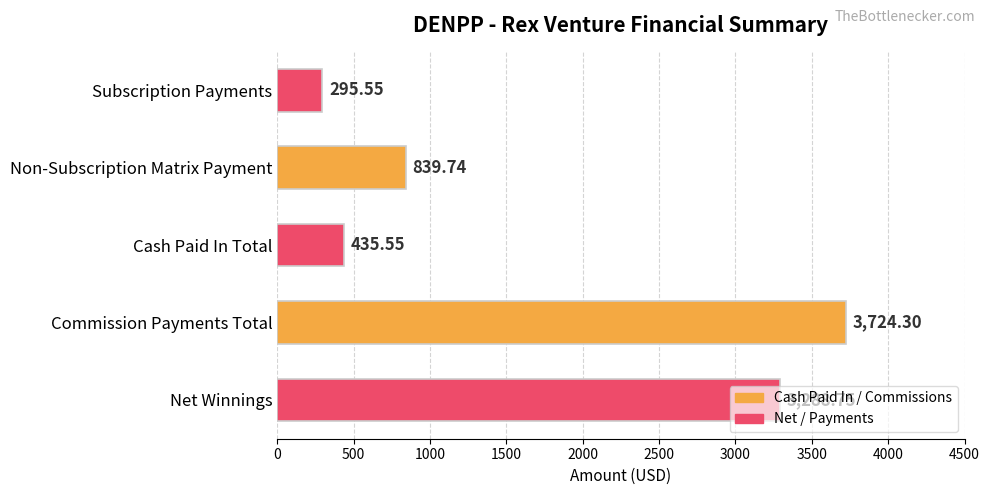

What is the difference between the second highest and second lowest values?

2853.2